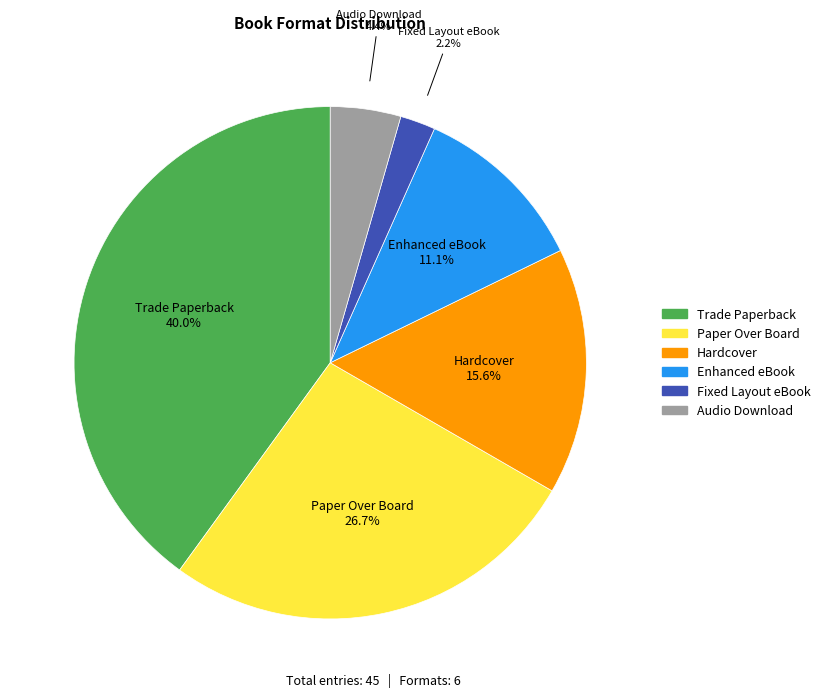

To the nearest percent, what percentage of the pie is Enhanced eBook?

11%